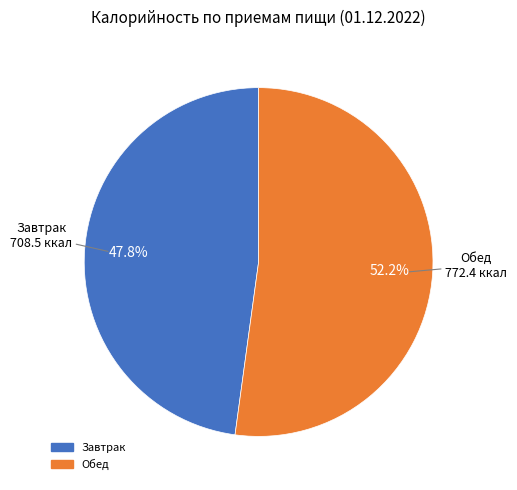

To the nearest percent, what is the difference between the Обед and Завтрак slice percentages?

4%